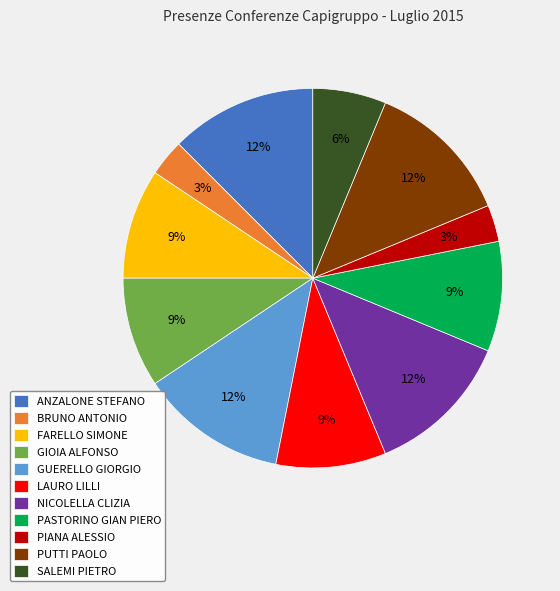

True or false: PIANA ALESSIO accounts for 3% of the total.

True